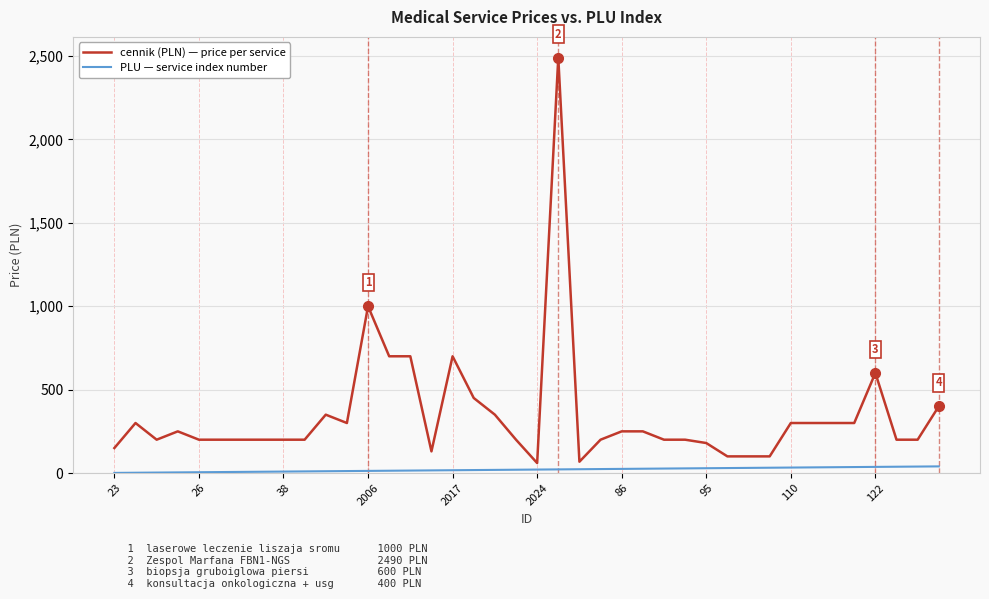

True or false: PLU — service index number and cennik (PLN) — price per service intersect in this chart.

False